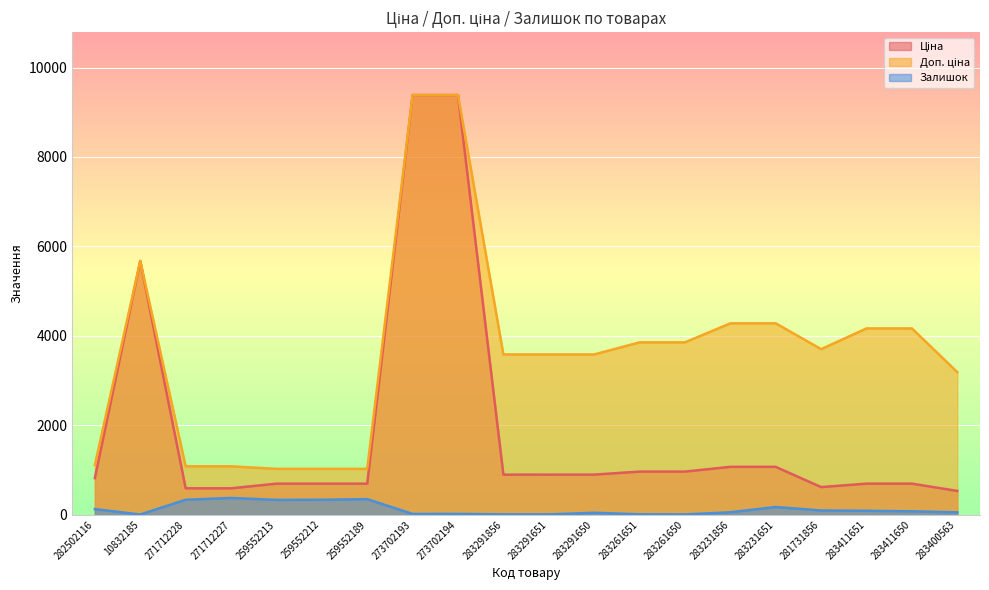

True or false: Ціна has more than 1 points higher than both neighbors.

False